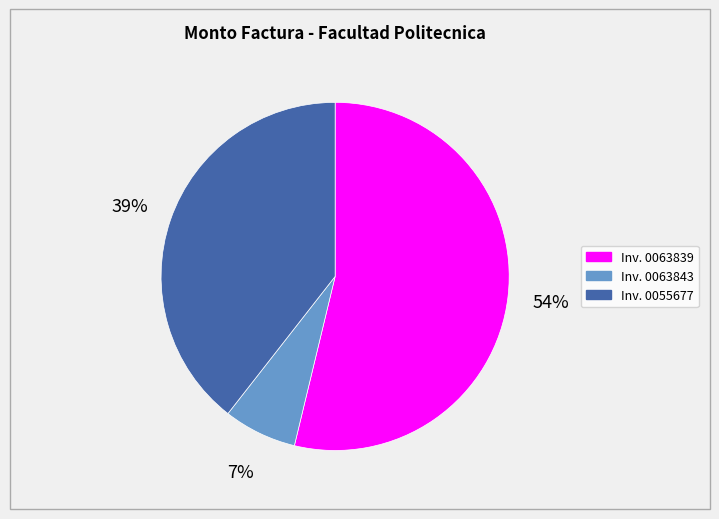

To the nearest percent, what is the difference between the largest and smallest slice percentages?

47%